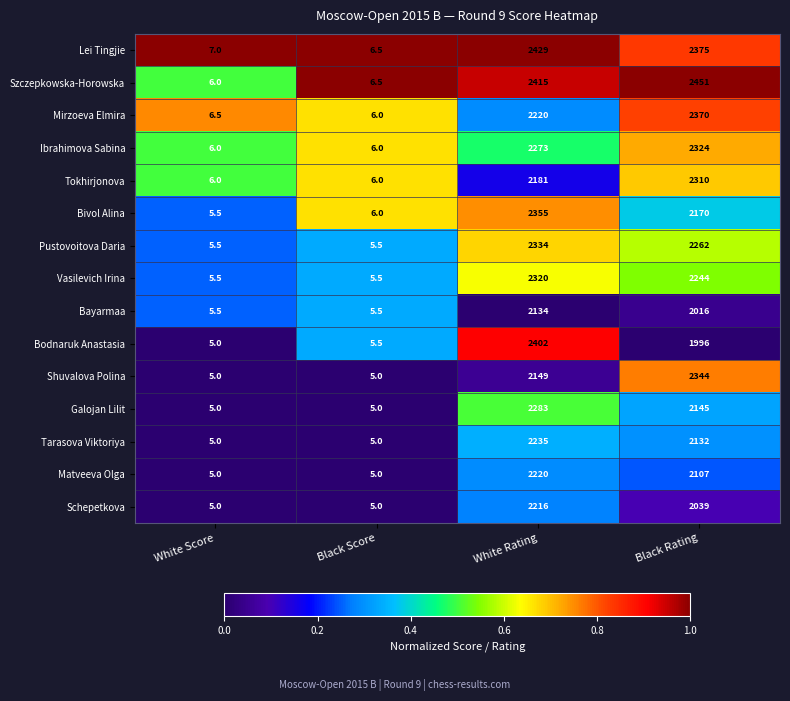

What is the maximum value shown in the chart?

2451.0